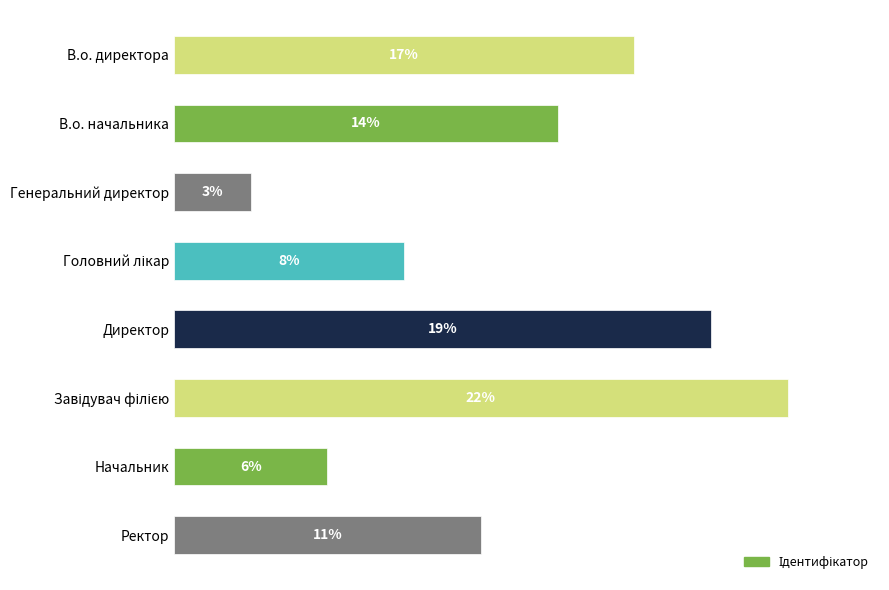

What is the average value?

12.5